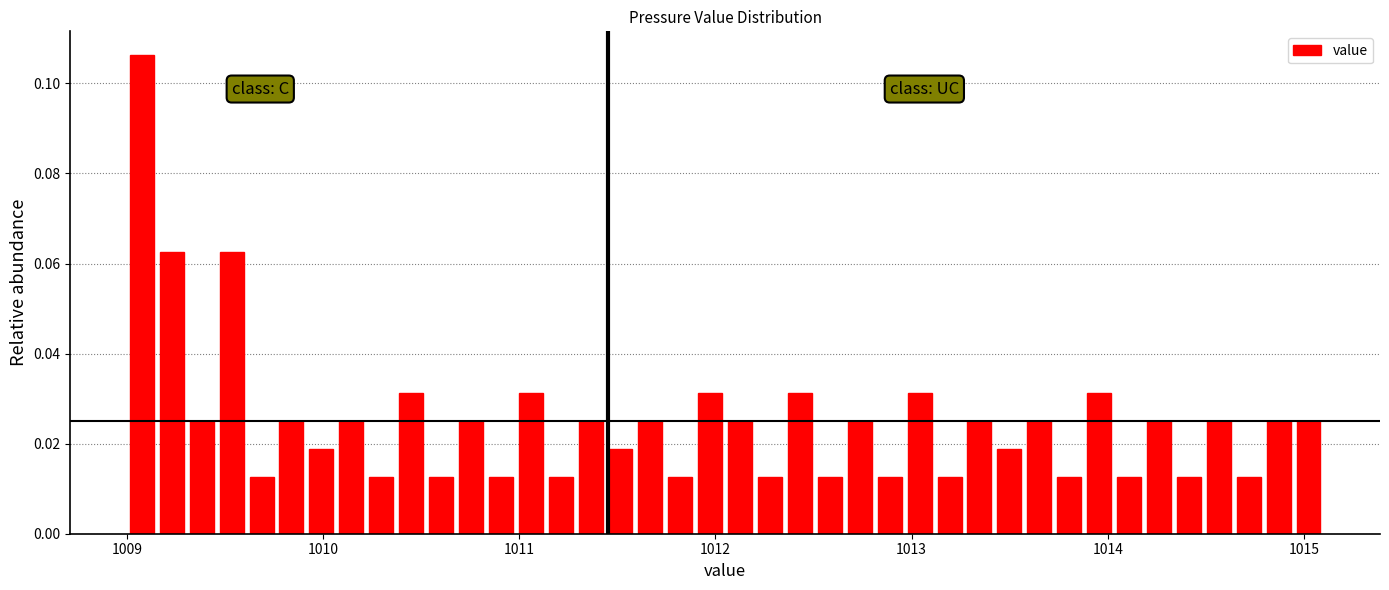

Read against the x-axis, roughly where is the centre of the tallest bar?

1009.1